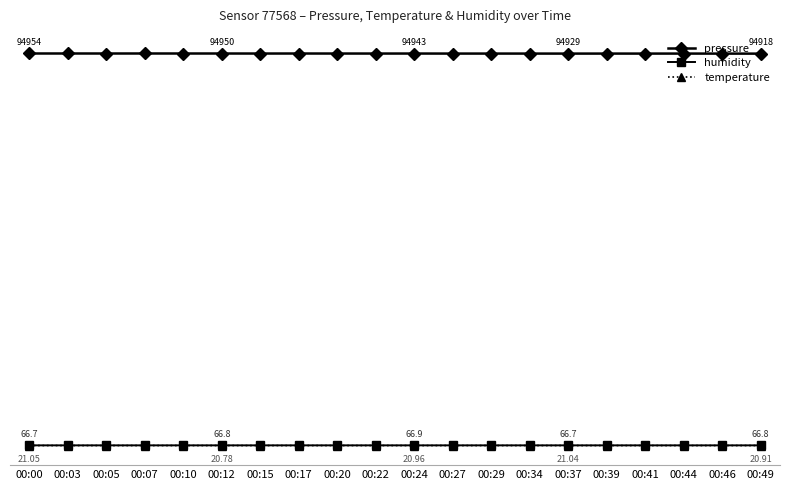

True or false: humidity and temperature intersect in this chart.

False